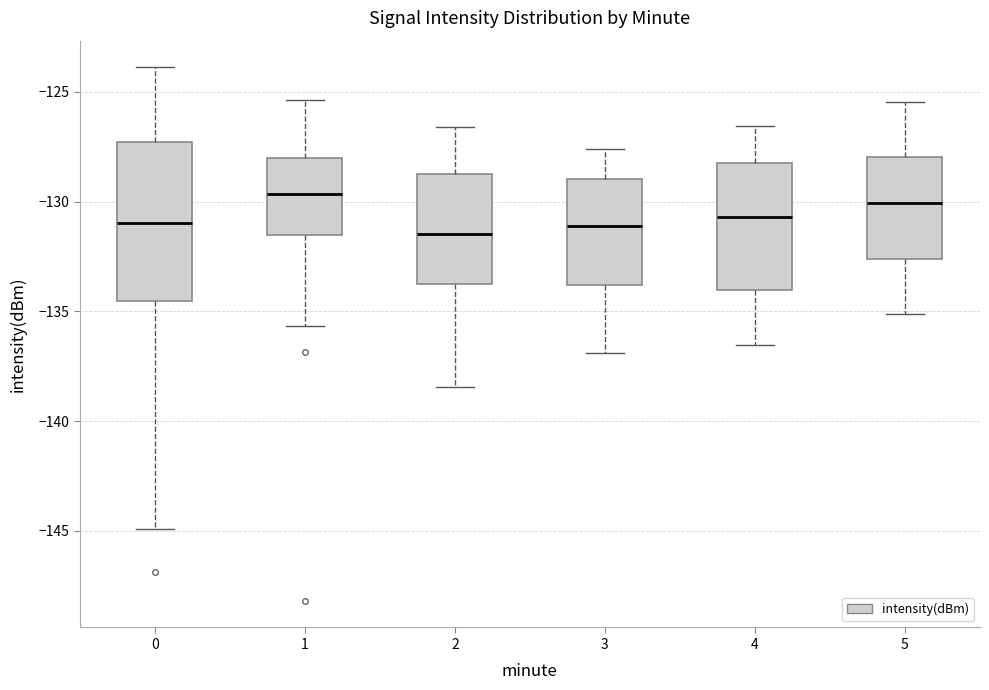

Reading left to right, read every box against the y-axis: the position of its median line, the range the box covers, and the ends of its whiskers. The values are not printed on the chart, so give them approximately, as read against the axis.

0: median -131.0, box -134.5 to -127.5, whiskers -145.0 to -124.0
1: median -129.5, box -131.5 to -128.0, whiskers -135.5 to -125.5
2: median -131.5, box -133.5 to -129.0, whiskers -138.5 to -126.5
3: median -131.0, box -134.0 to -129.0, whiskers -137.0 to -127.5
4: median -130.5, box -134.0 to -128.0, whiskers -136.5 to -126.5
5: median -130.0, box -132.5 to -128.0, whiskers -135.0 to -125.5